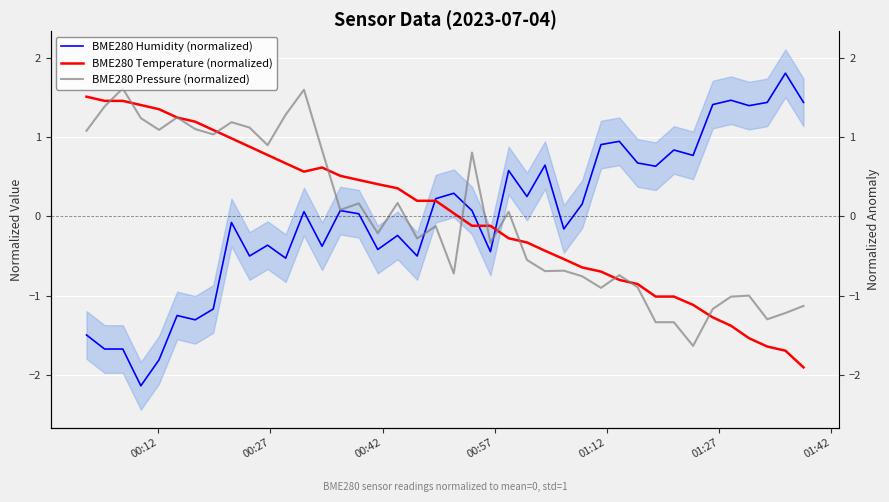

In BME280 Pressure (normalized), how many points are higher than both neighbors (excluding endpoints)?

12